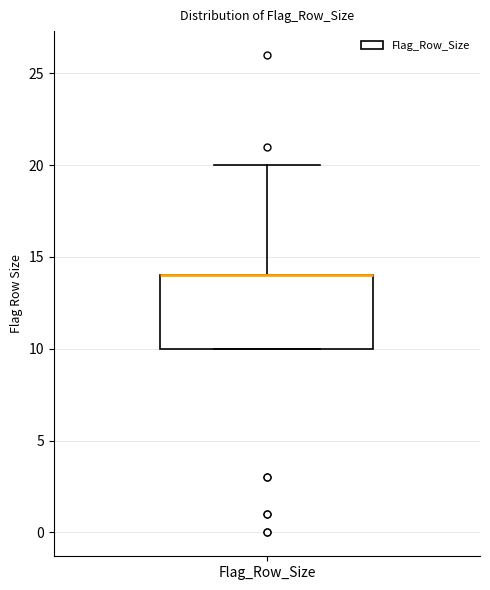

Read this box plot against the y-axis: the position of the median line, the range covered by the box, and the ends of both whiskers. The values are not printed on the chart, so give them approximately, as read against the axis.

median 14 (drawn on the box's upper edge), box 10 to 14, whiskers 10 to 20